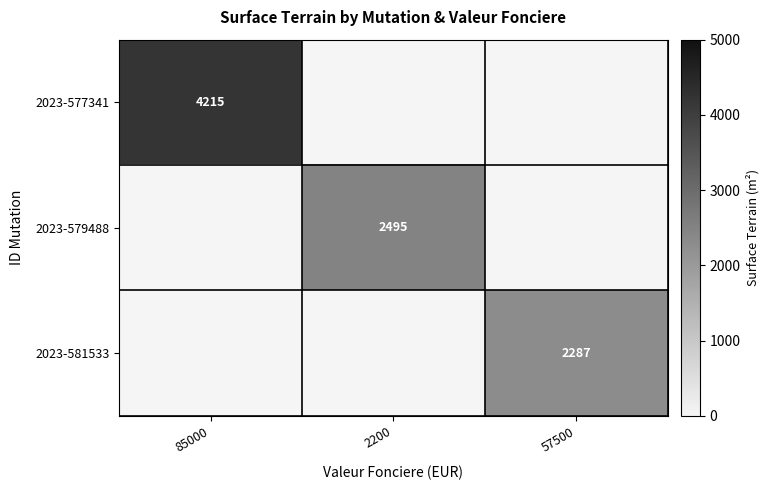

True or false: 2023-577341 has a value of 1684 at 85000.

False